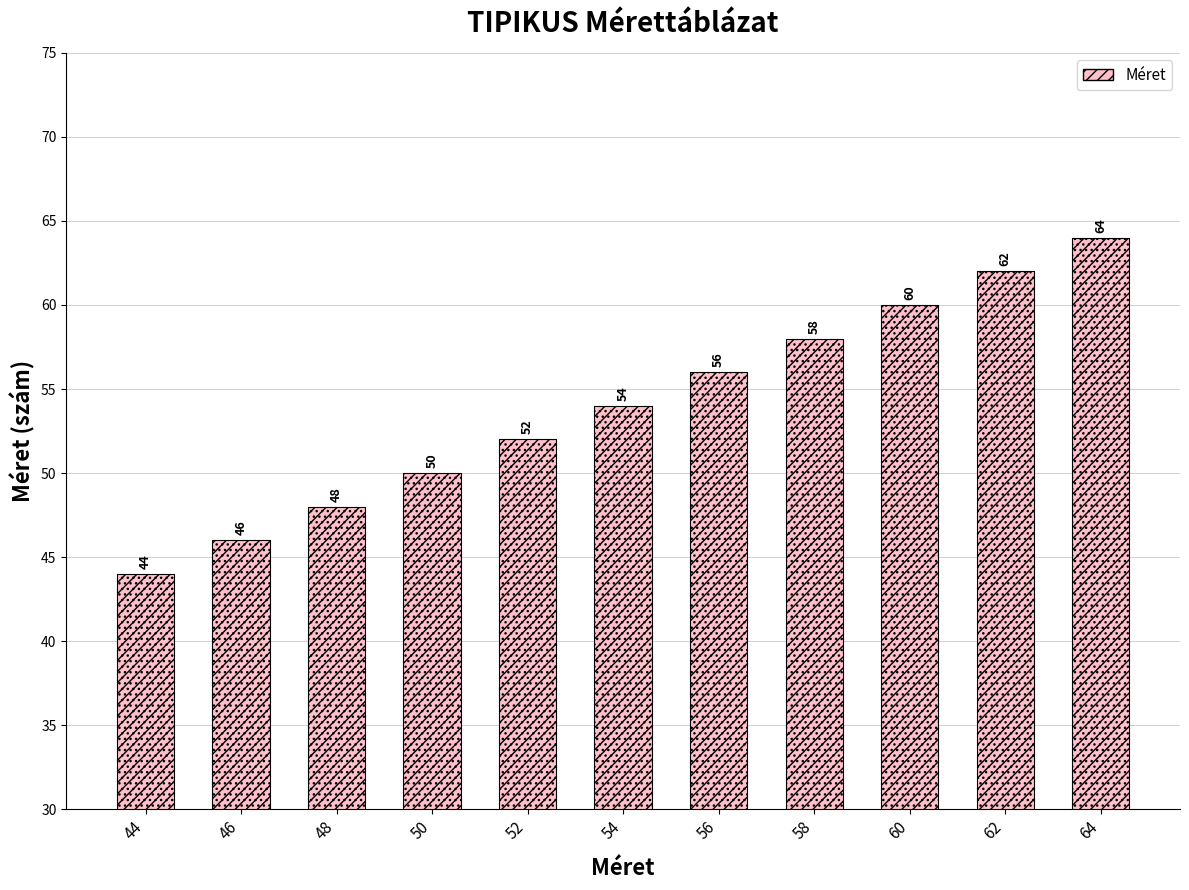

Approximately how many times larger is the value at 50 compared to 48?

1.0